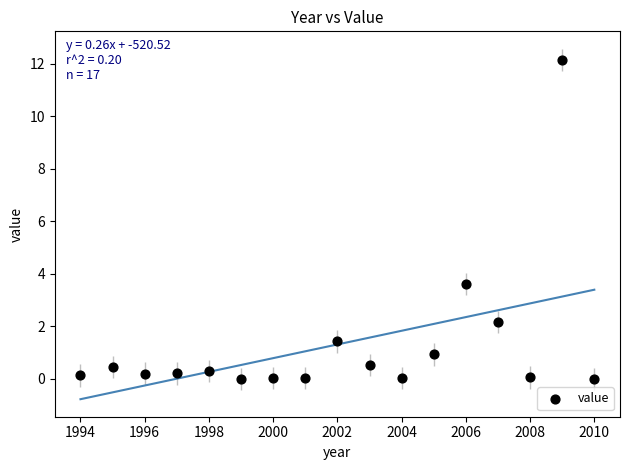

What is the range of X values (max minus min)?

16.0